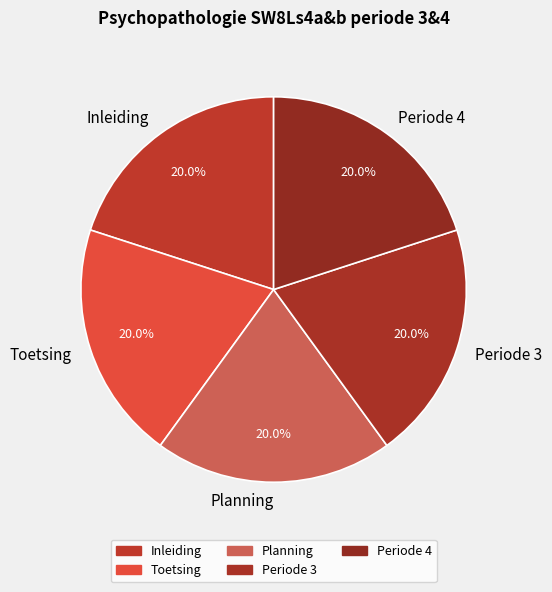

What is the ratio of the value at Periode 4 to the value at Periode 3?

1.0